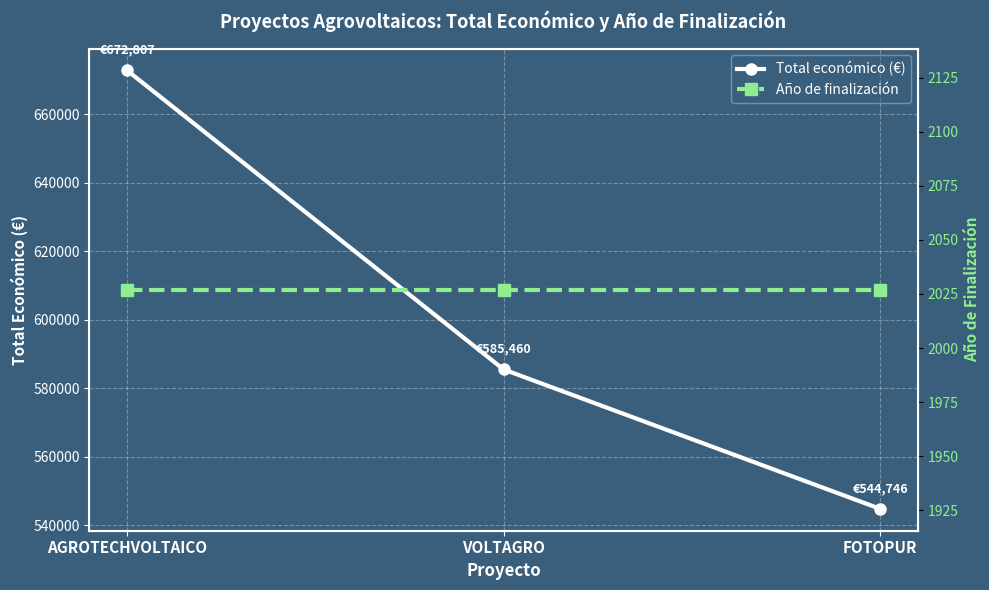

What is the sum of the Año de finalización values at VOLTAGRO and FOTOPUR?

4054